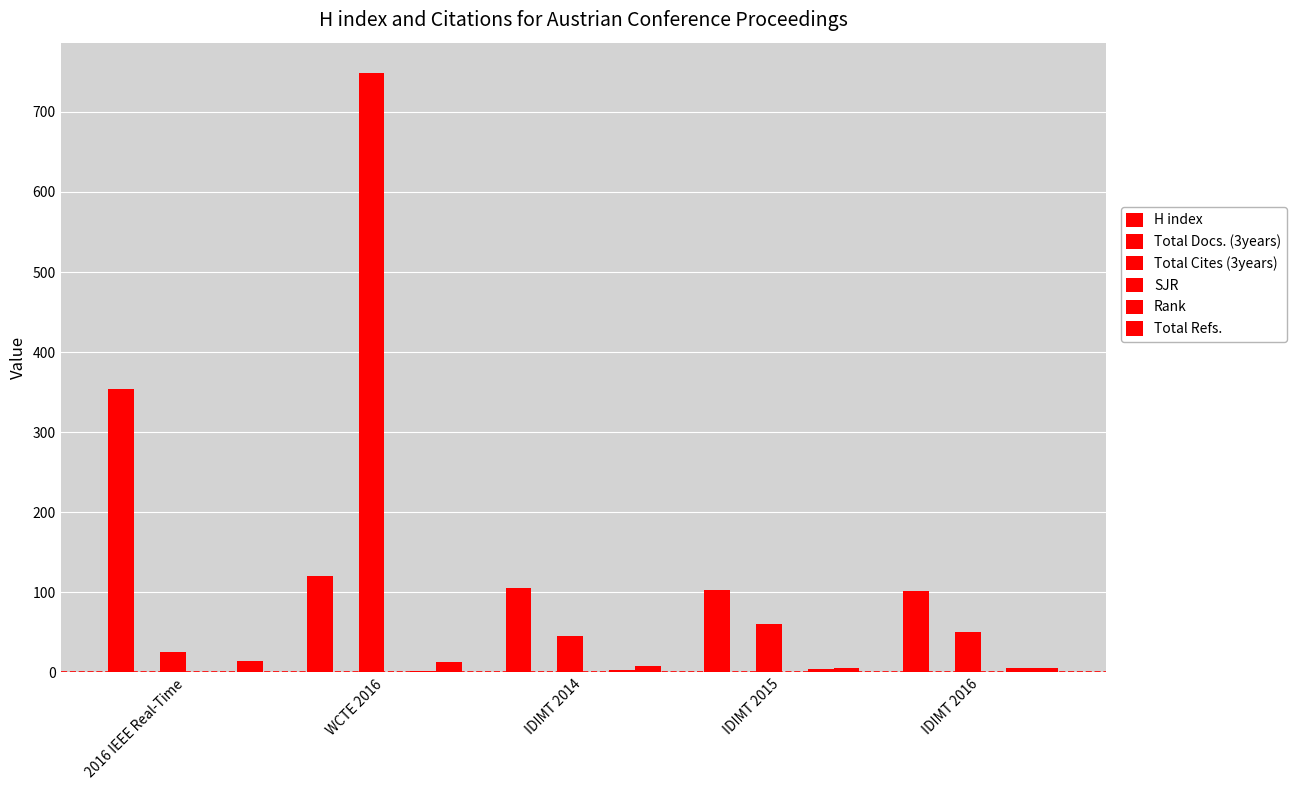

Count the number of categories in the chart.

5